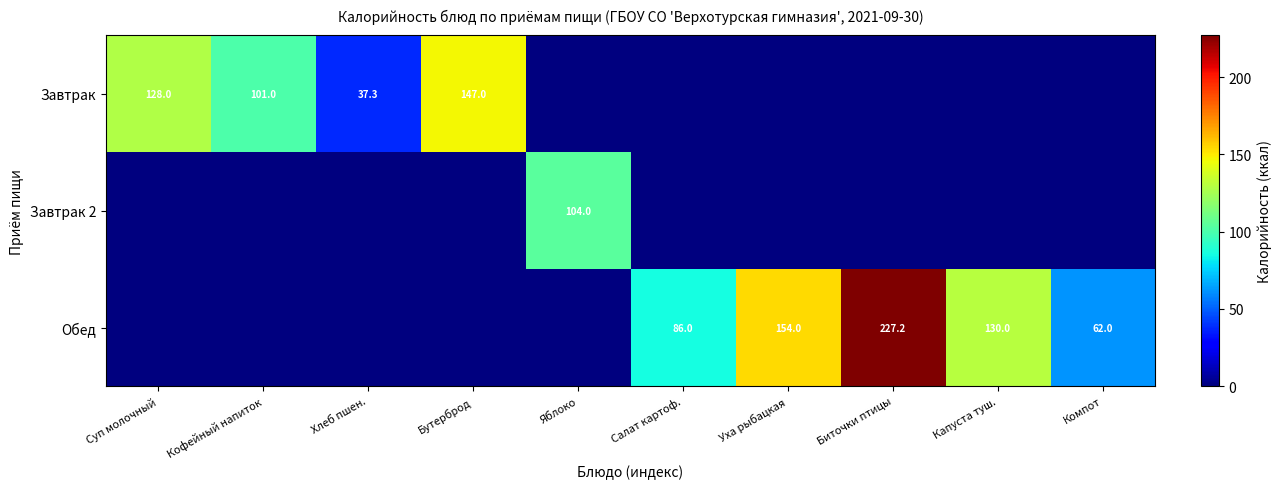

At which category is the sum across all series the highest?

Биточки птицы